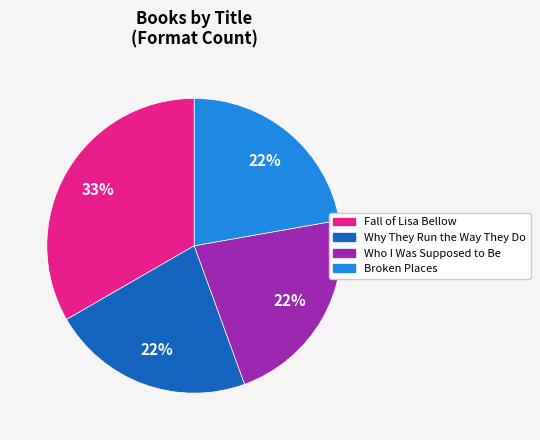

Is there a majority slice in this chart?

No